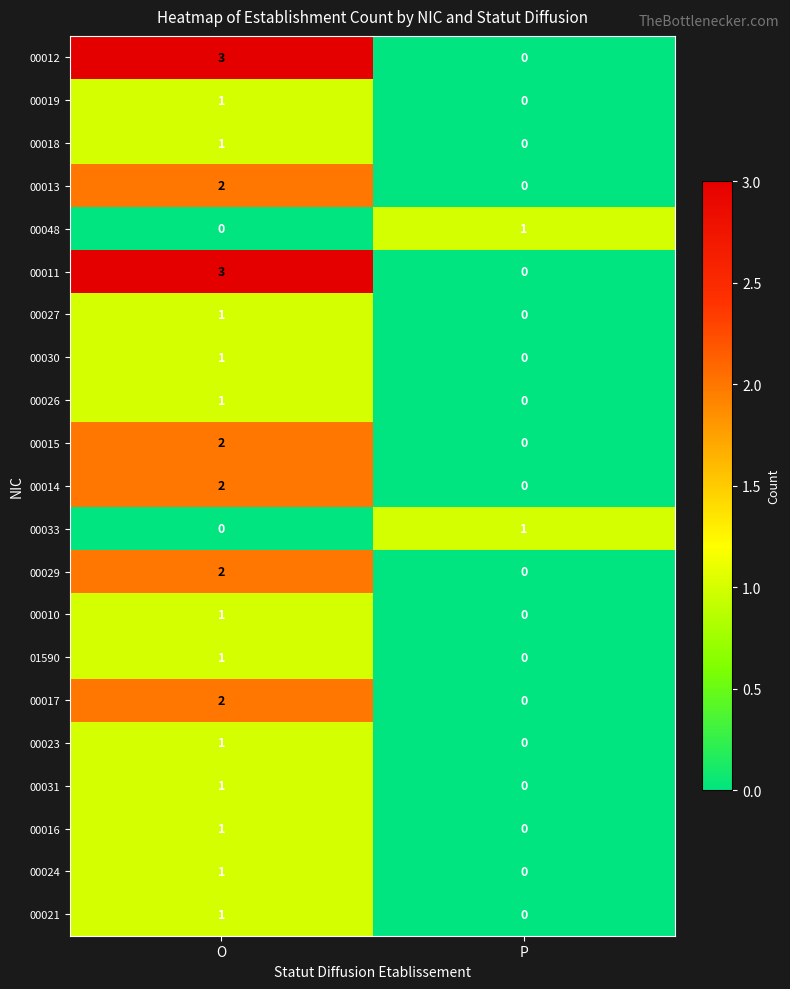

At which category is the sum across all series the highest?

O